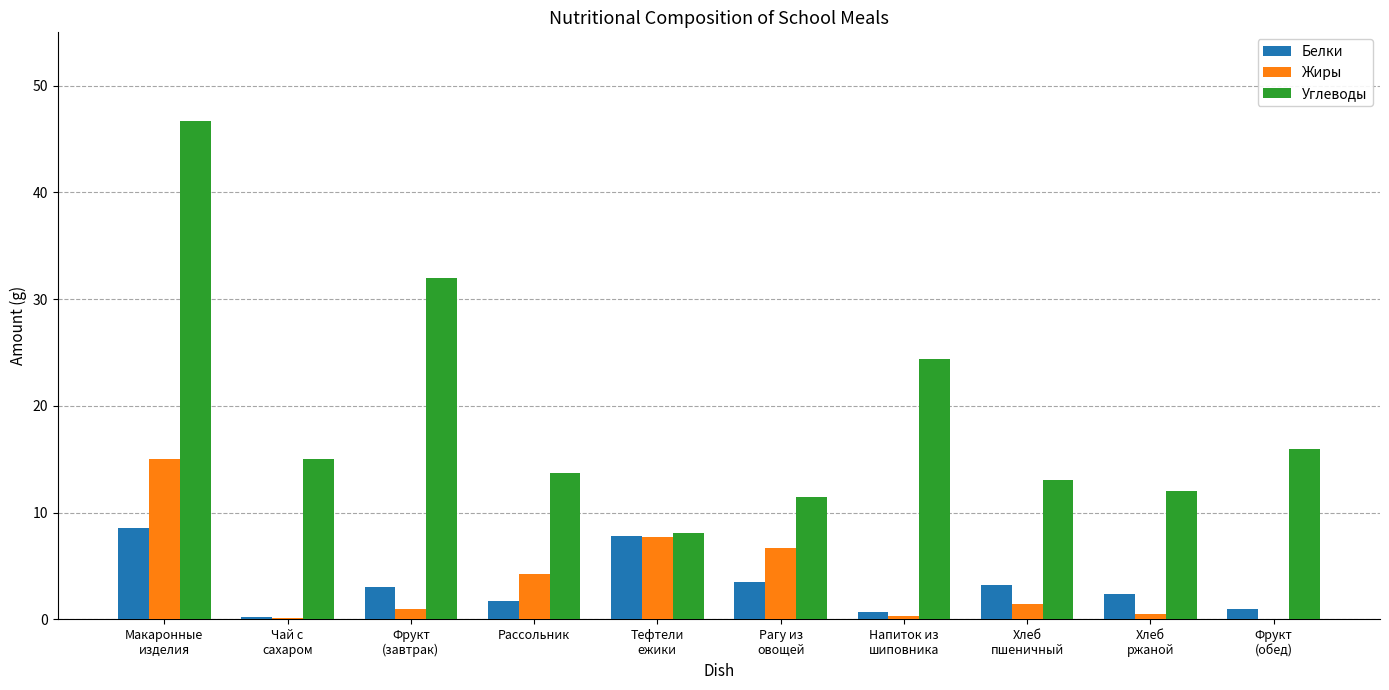

What is the maximum value shown in the chart?

46.7